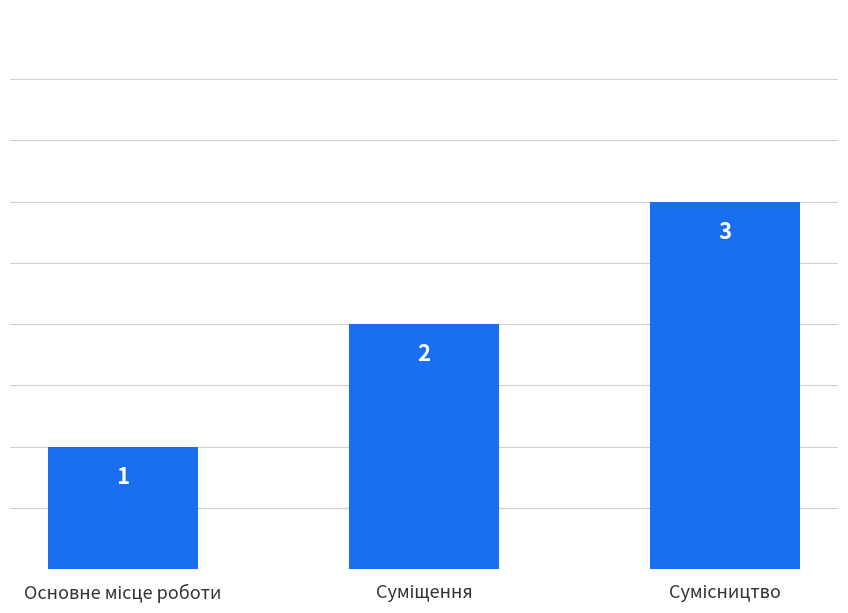

What is the sum of all values?

6